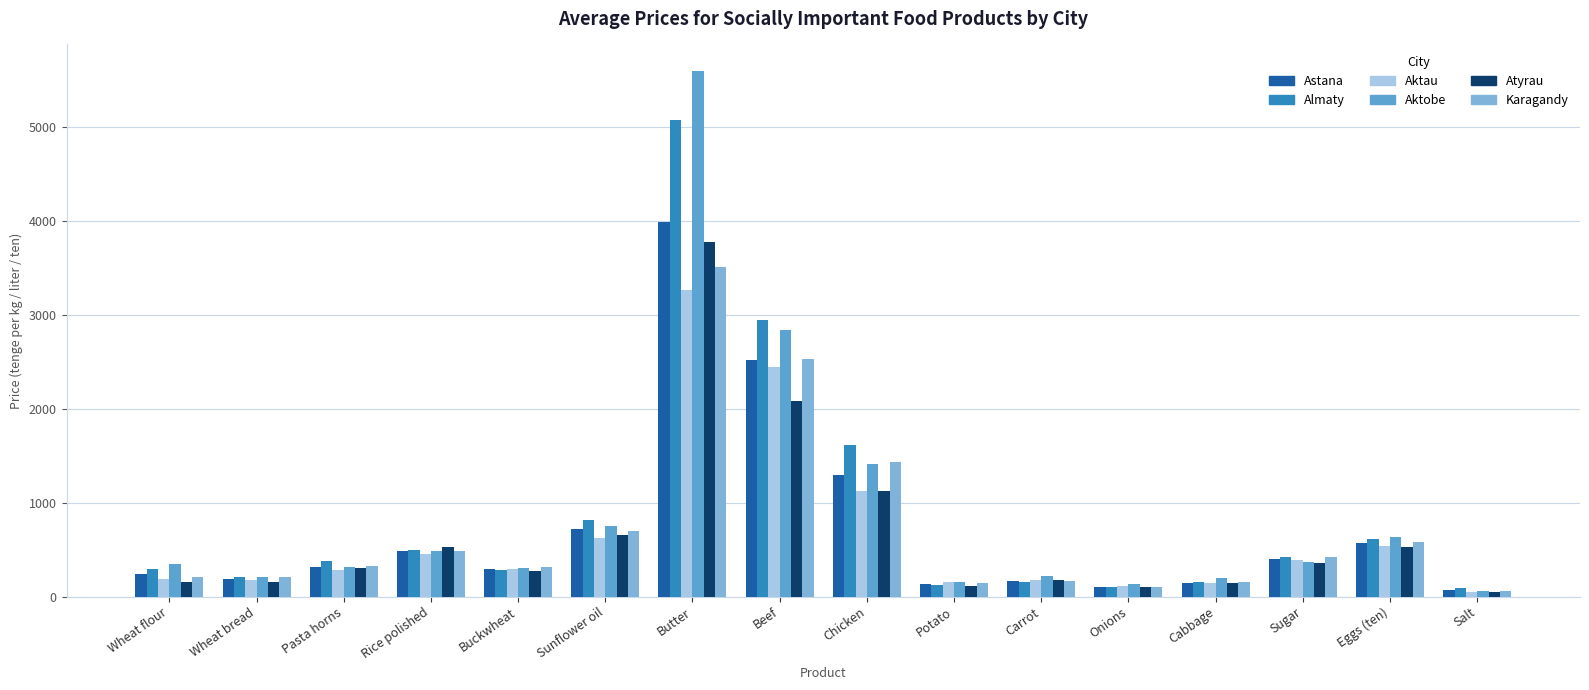

What position from the left is Chicken?

9